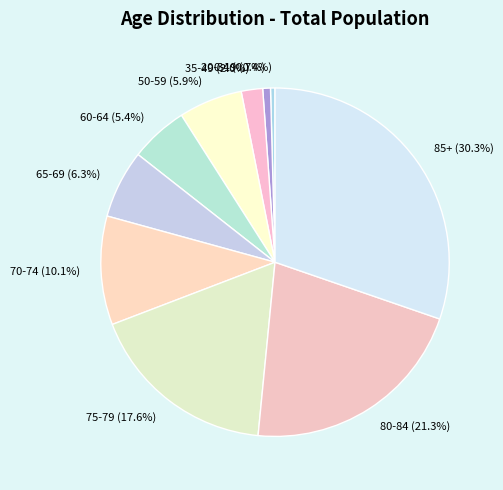

What is the largest slice in the pie chart?

85+